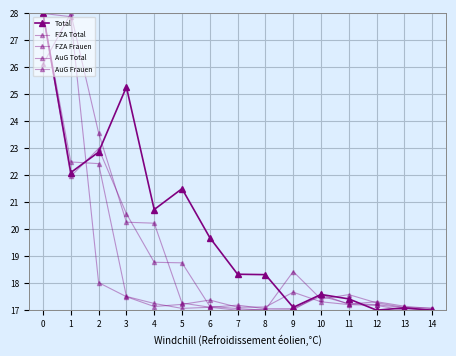

Is this an area chart (filled region under the line)?

No